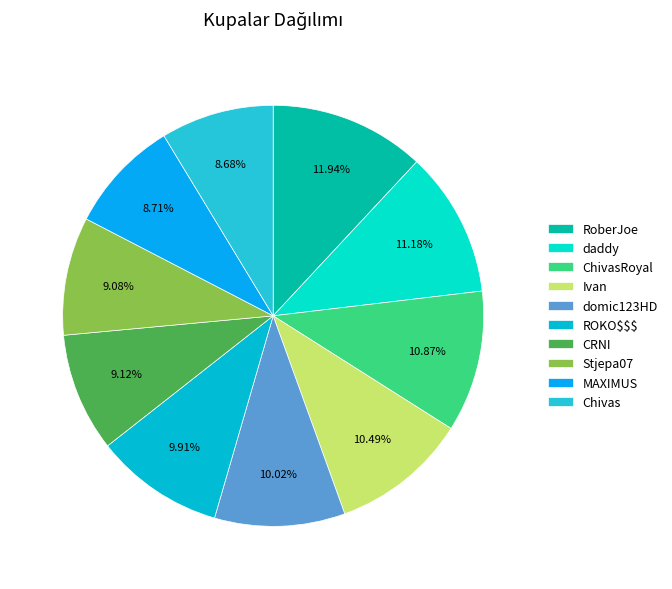

Does MAXIMUS account for over 50% of the chart?

No